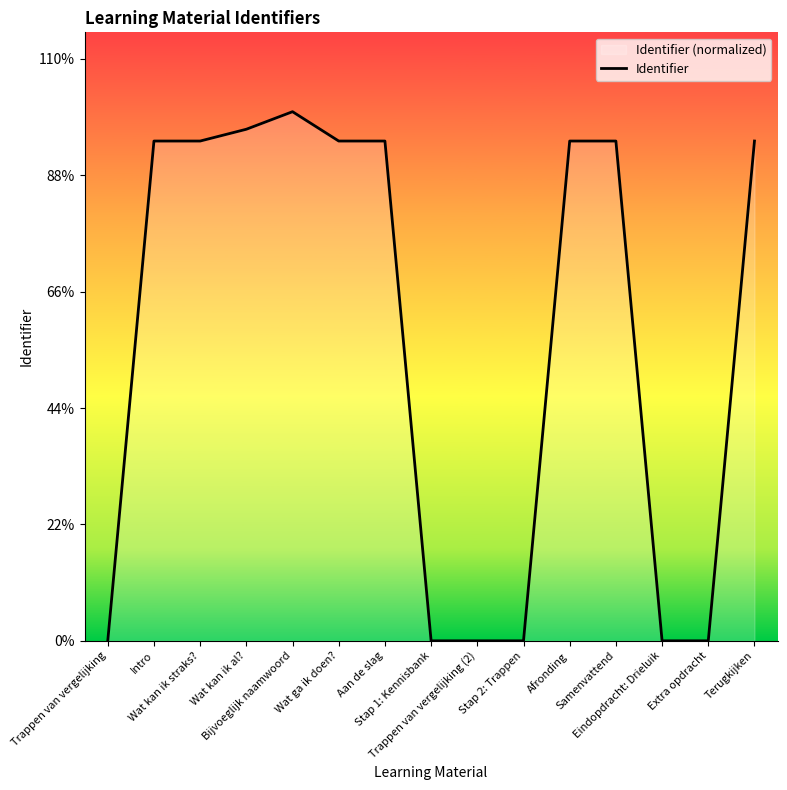

What is the value of the 15th point from the left?

94.5